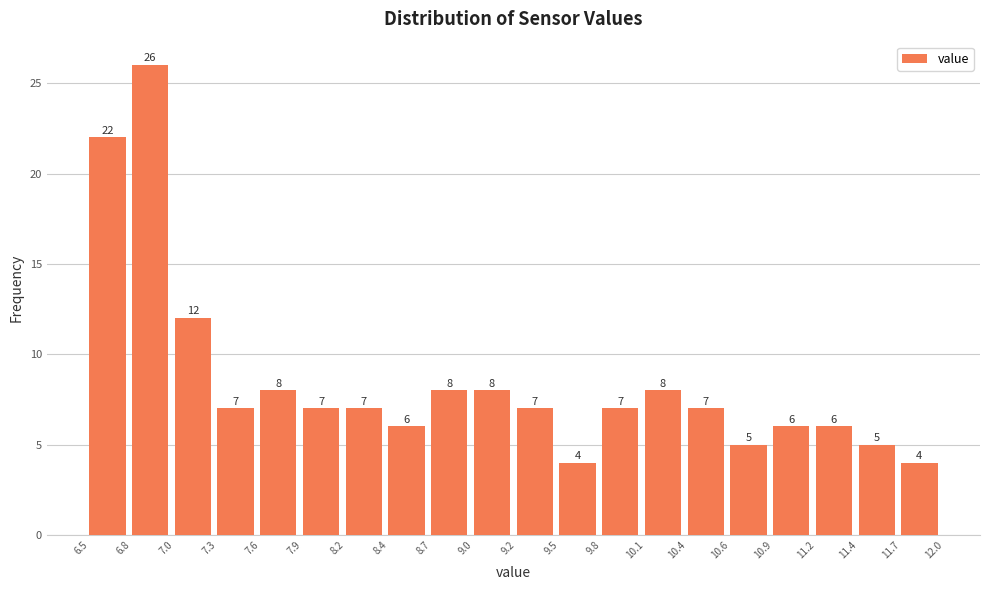

Reading left to right, transcribe this chart: for each bar, give the range it covers on the x-axis and its height.

6.5 to 6.8: 22
6.8 to 7.0: 26
7.0 to 7.3: 12
7.3 to 7.6: 7
7.6 to 7.9: 8
7.9 to 8.2: 7
8.2 to 8.4: 7
8.4 to 8.7: 6
8.7 to 9.0: 8
9.0 to 9.2: 8
9.2 to 9.5: 7
9.5 to 9.8: 4
9.8 to 10.1: 7
10.1 to 10.4: 8
10.4 to 10.6: 7
10.6 to 10.9: 5
10.9 to 11.2: 6
11.2 to 11.4: 6
11.4 to 11.7: 5
11.7 to 12.0: 4